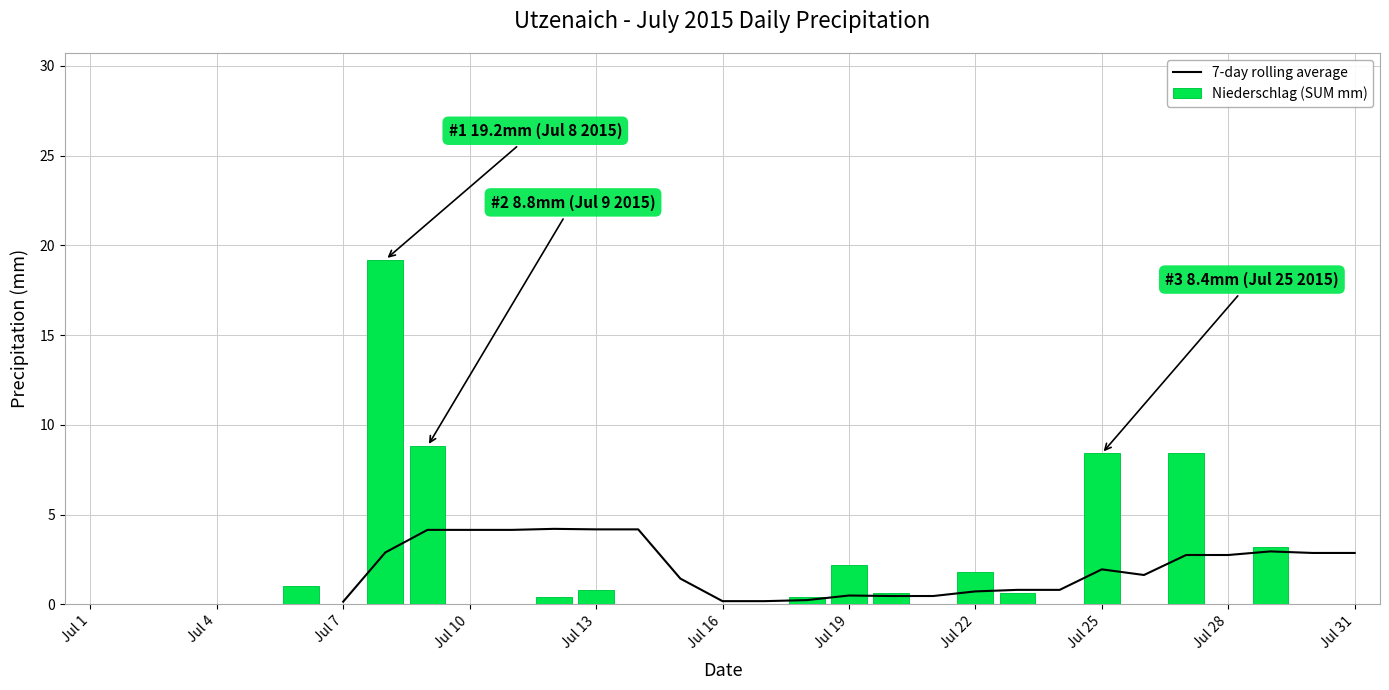

How many data points does each series have?

31